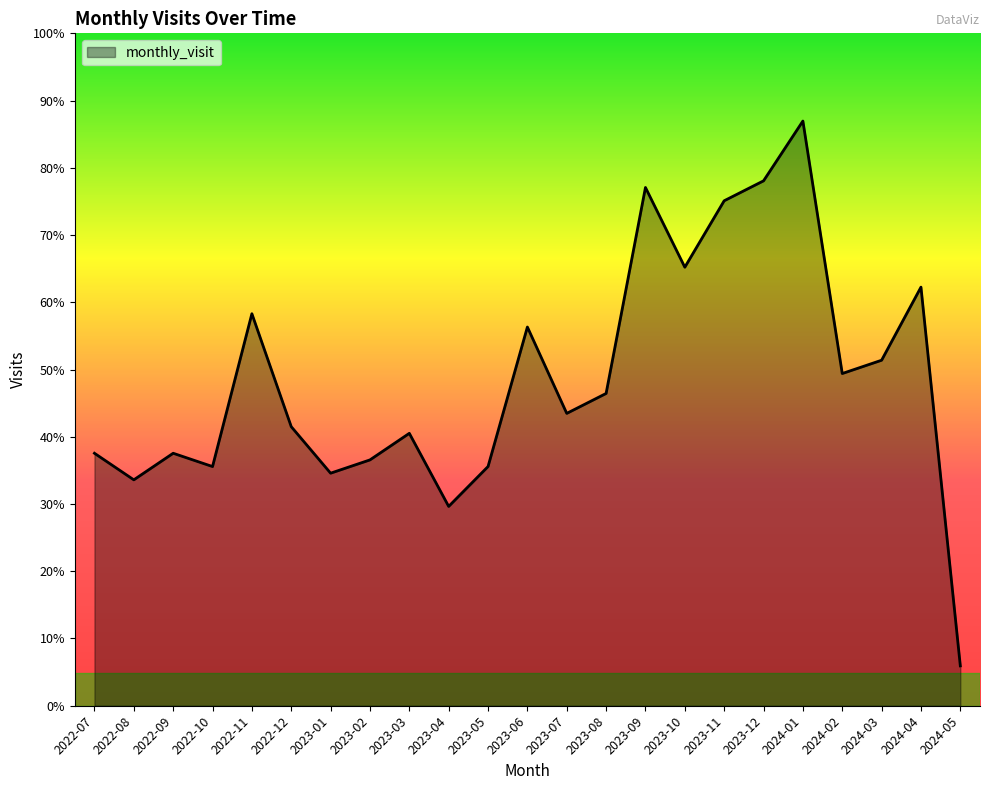

What is the sum of the values at 2023-06 and 2023-08?

104